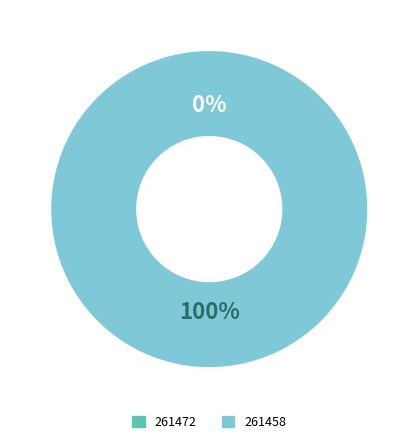

True or false: 261458 accounts for 100% of the total.

True